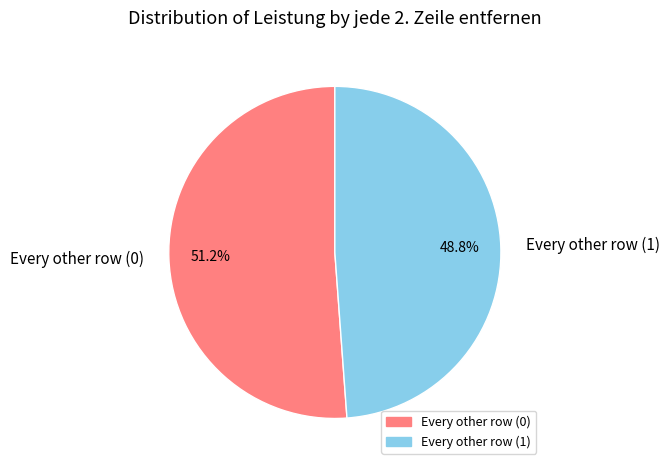

Count the number of slices in the pie.

2